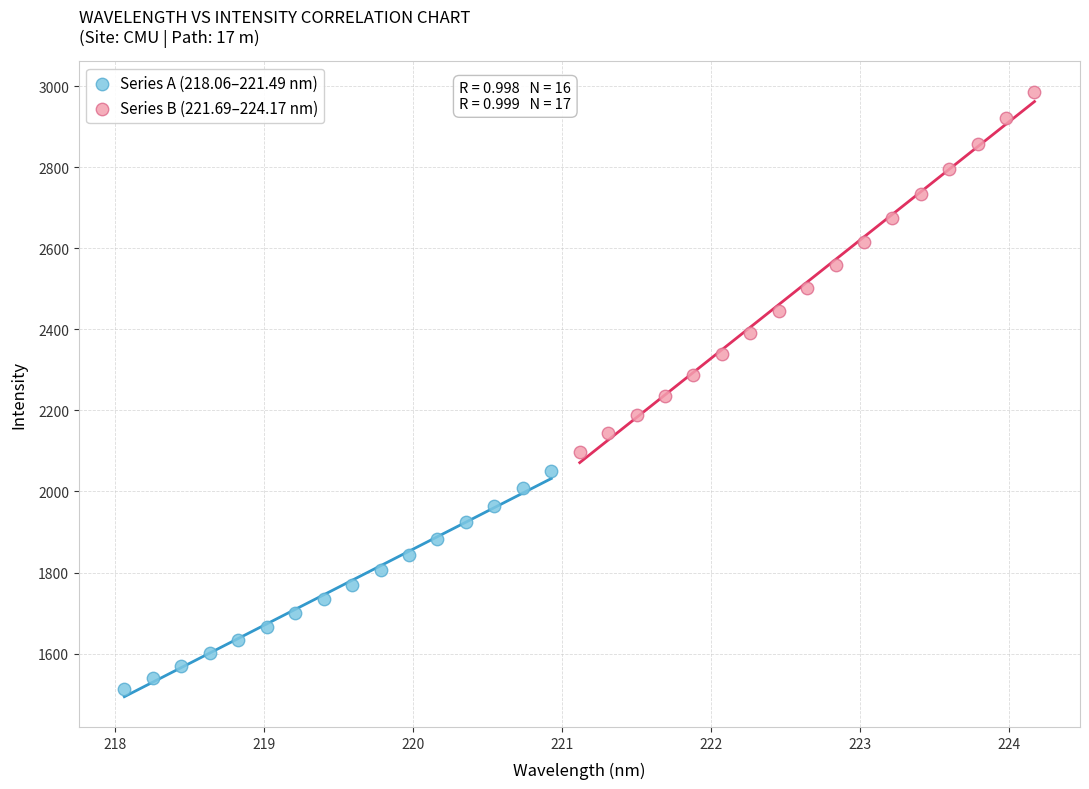

What are all the series names shown in the legend?

Series A (218.06–221.49 nm), Series B (221.69–224.17 nm)